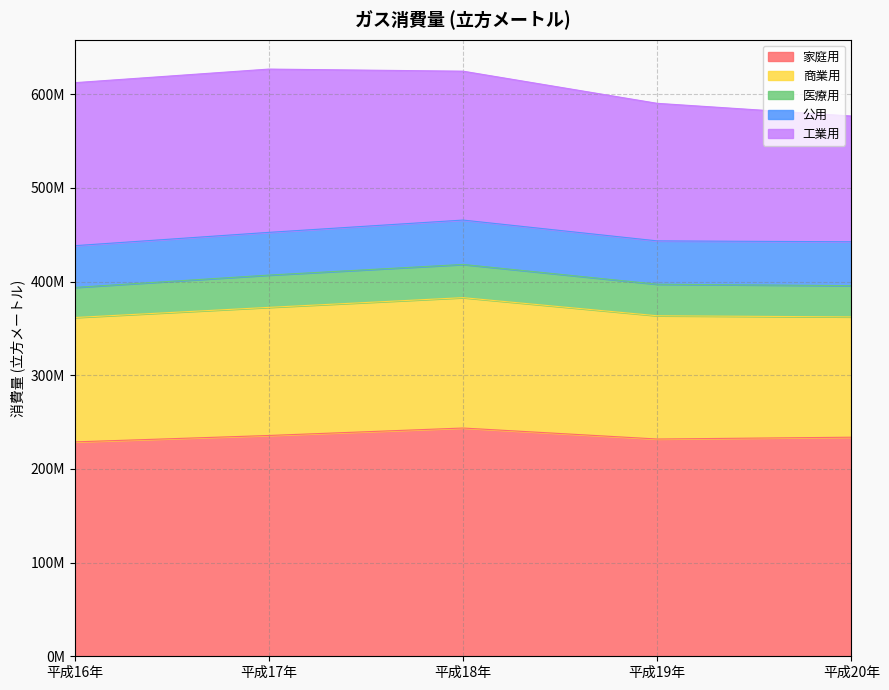

What are all the series names shown in the legend?

家庭用, 商業用, 医療用, 公用, 工業用